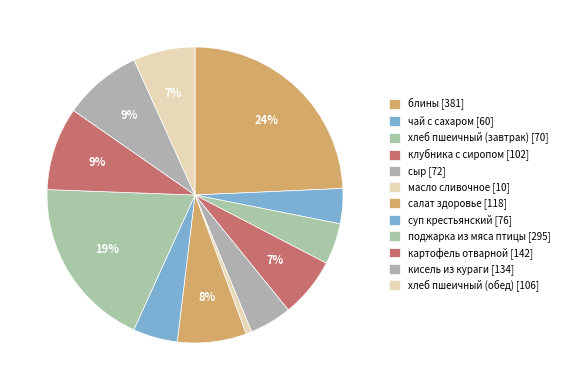

Which slice is the largest?

блины